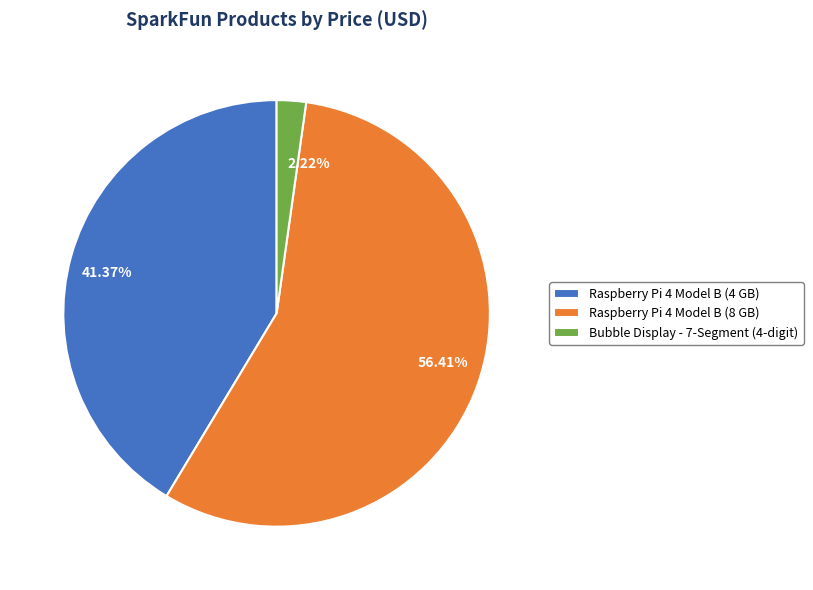

Is there a majority slice in this chart?

Yes